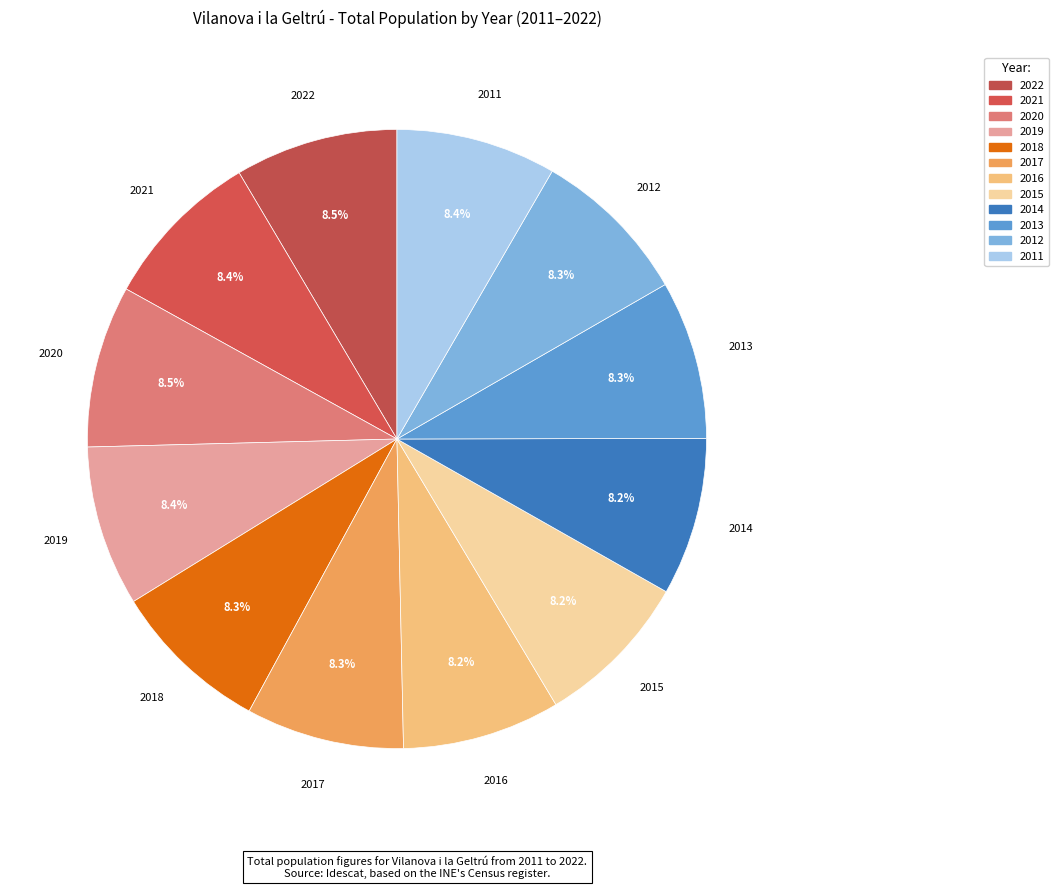

Combined, what portion of the pie is 2015 and 2013?

16.5%